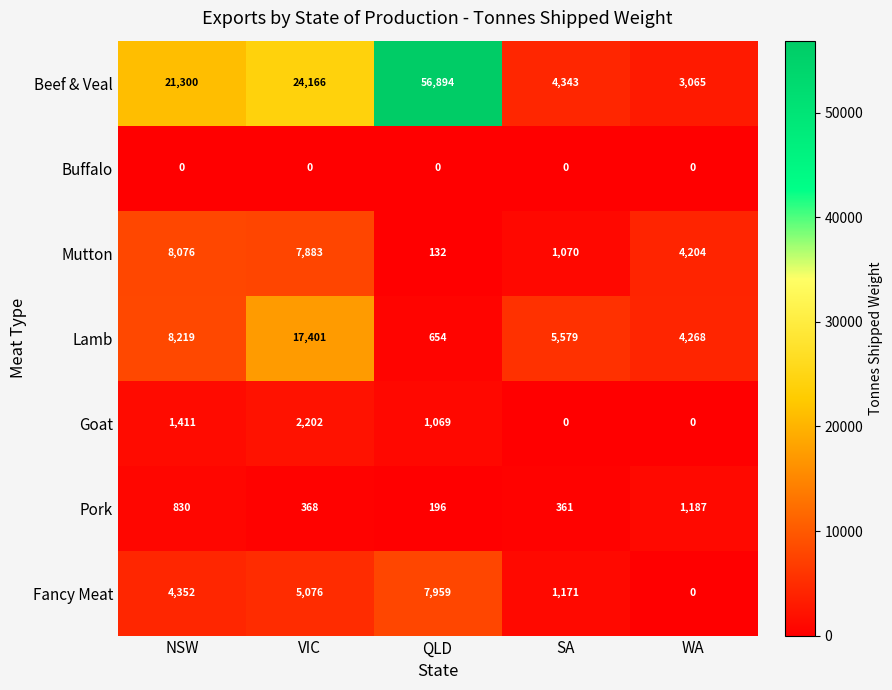

Is the value of Goat at WA greater than the value of Beef & Veal at VIC?

No